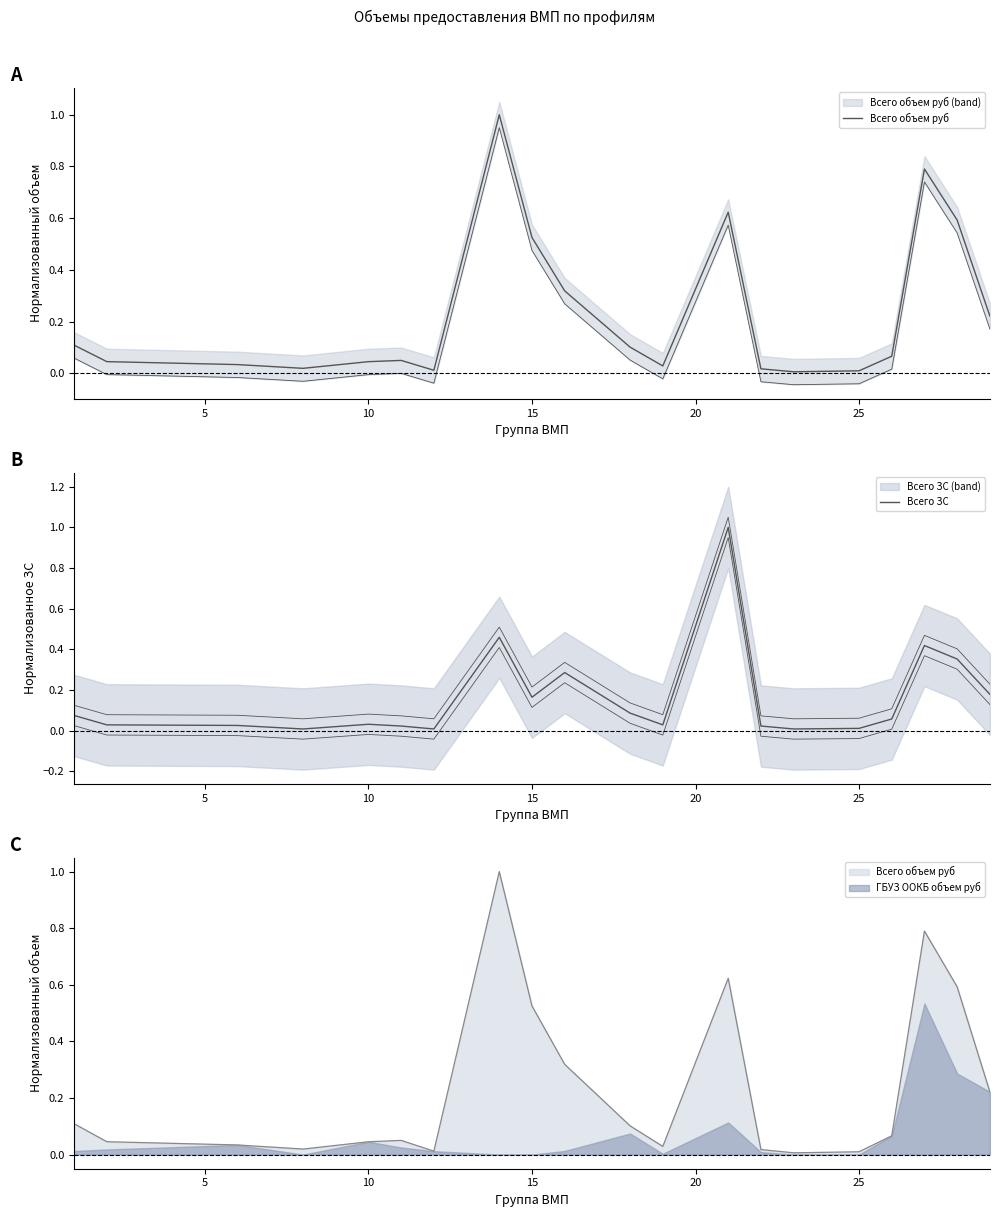

What is the difference between the maximum and second lowest values in the Всего ЗС series?

1.0